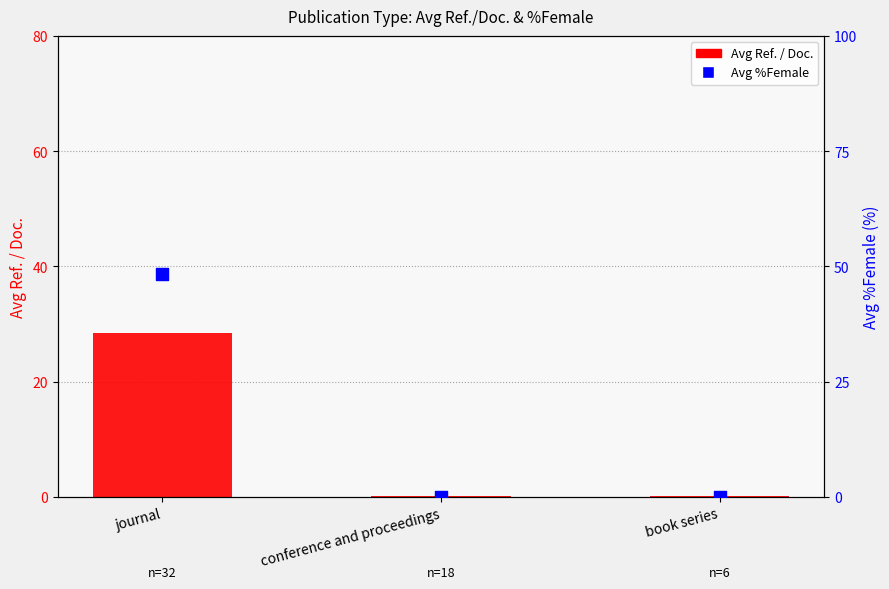

Which series has the largest Y range (max minus min)?

Avg %Female